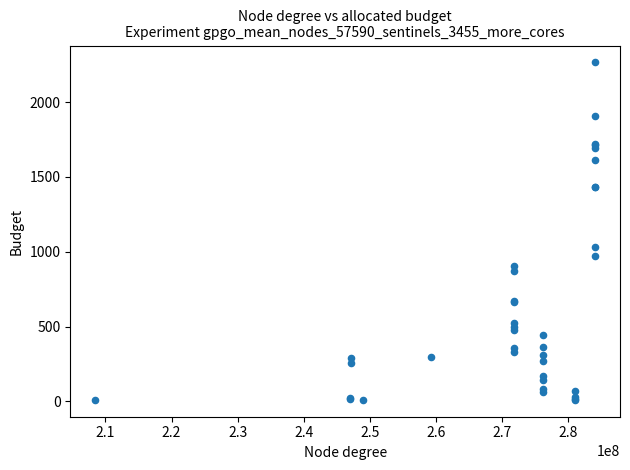

What Y value in the scatter plot is closest to 1138?

1029